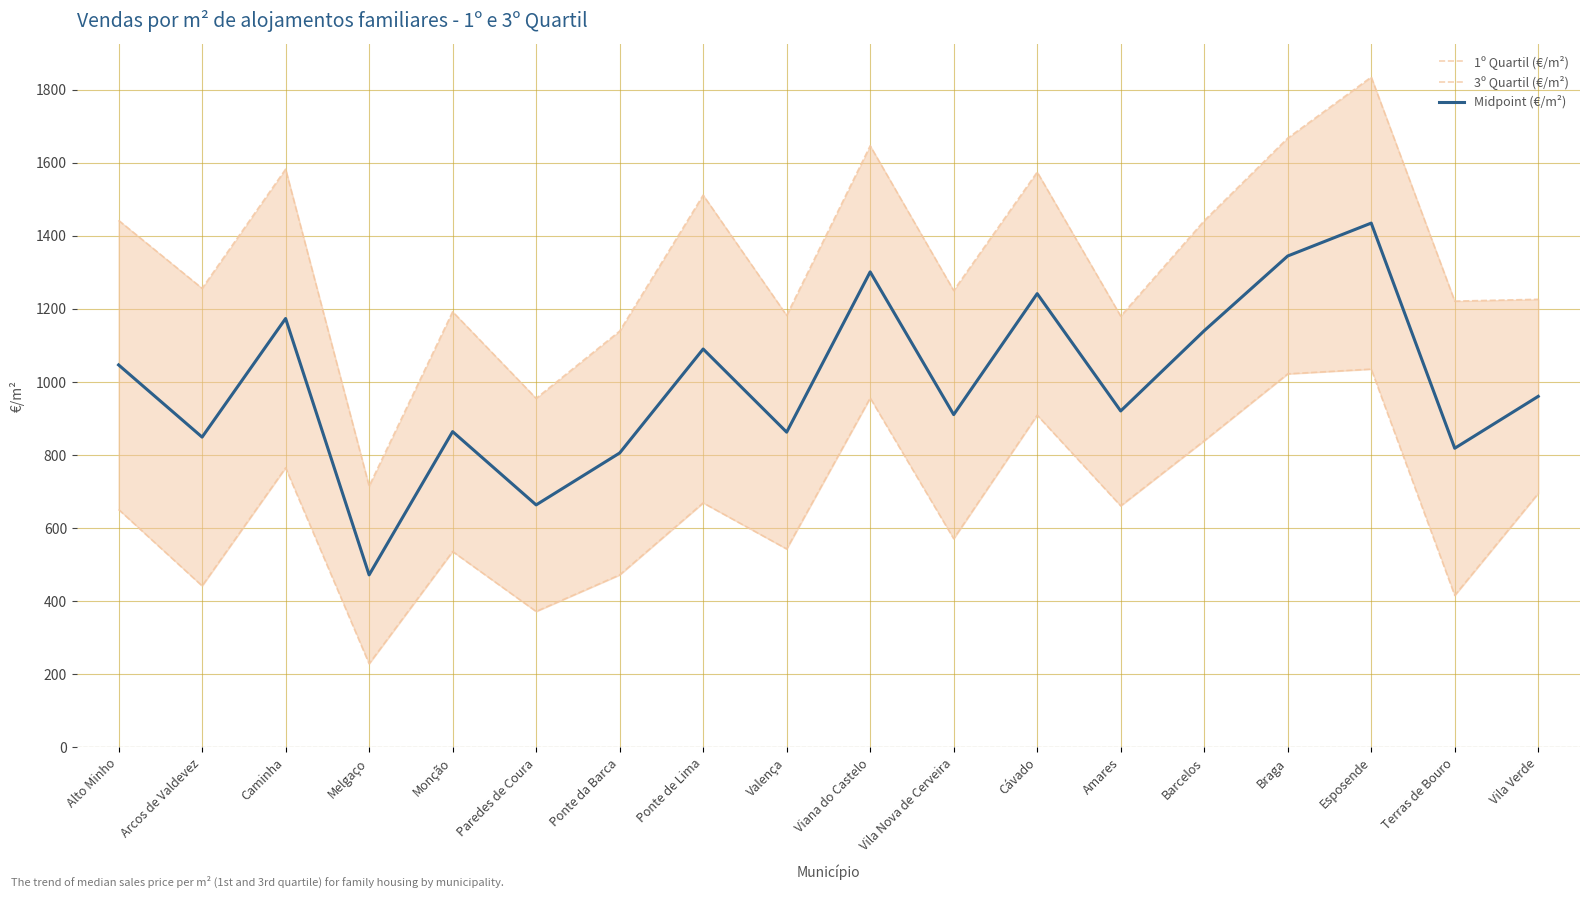

At which label does 1º Quartil (€/m²) first exceed 661?

Caminha